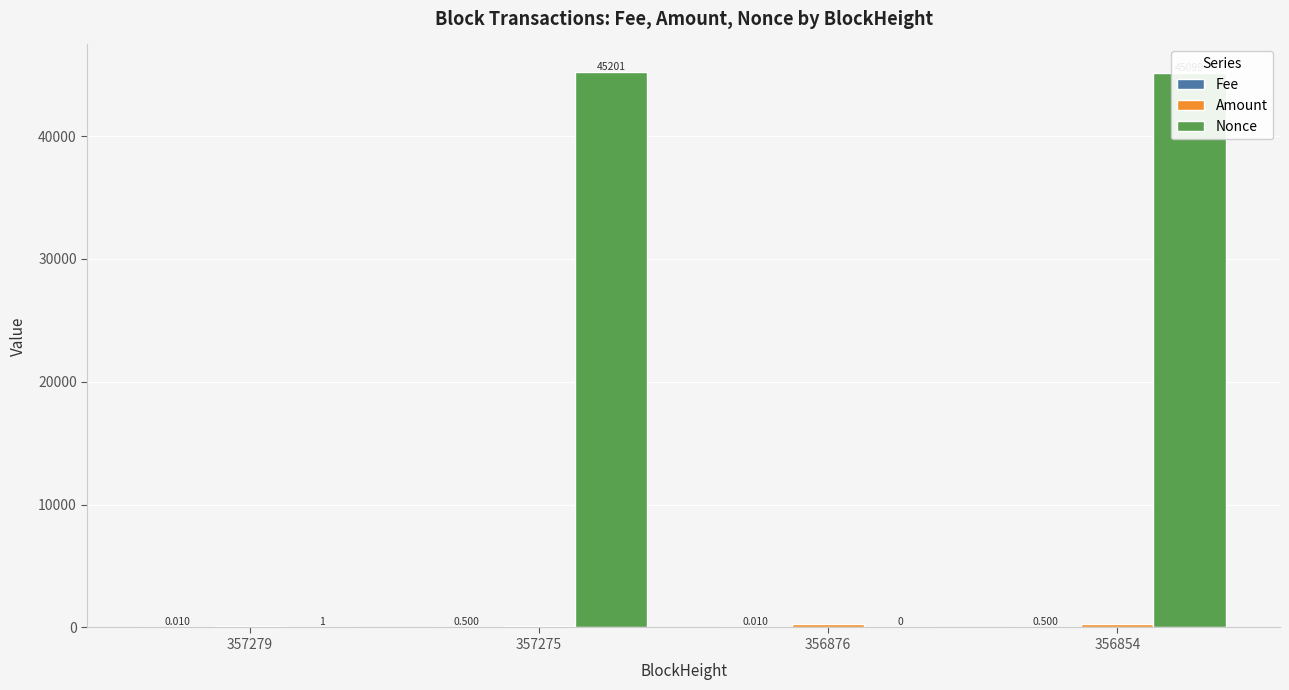

Which series changed the most between 356876 and 356854?

Nonce